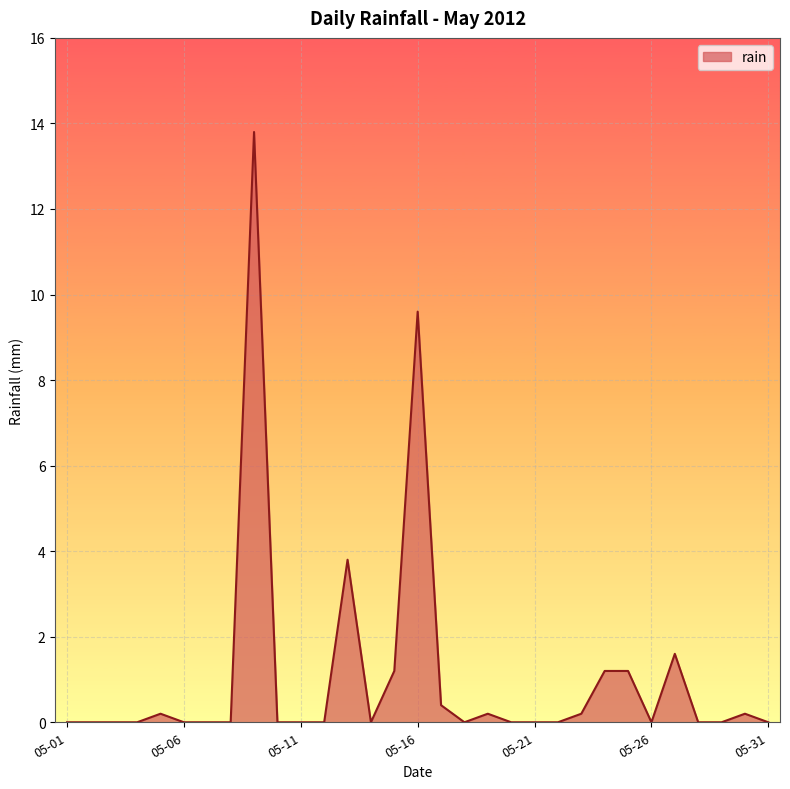

Reading right to left, transcribe all the data shown in this chart.

0.0	0.2	0.0	0.0	1.6	0.0	1.2	1.2	0.2	0.0	0.0	0.0	0.2	0.0	0.4	9.6	1.2	0.0	3.8	0.0	0.0	0.0	13.8	0.0	0.0	0.0	0.2	0.0	0.0	0.0	0.0